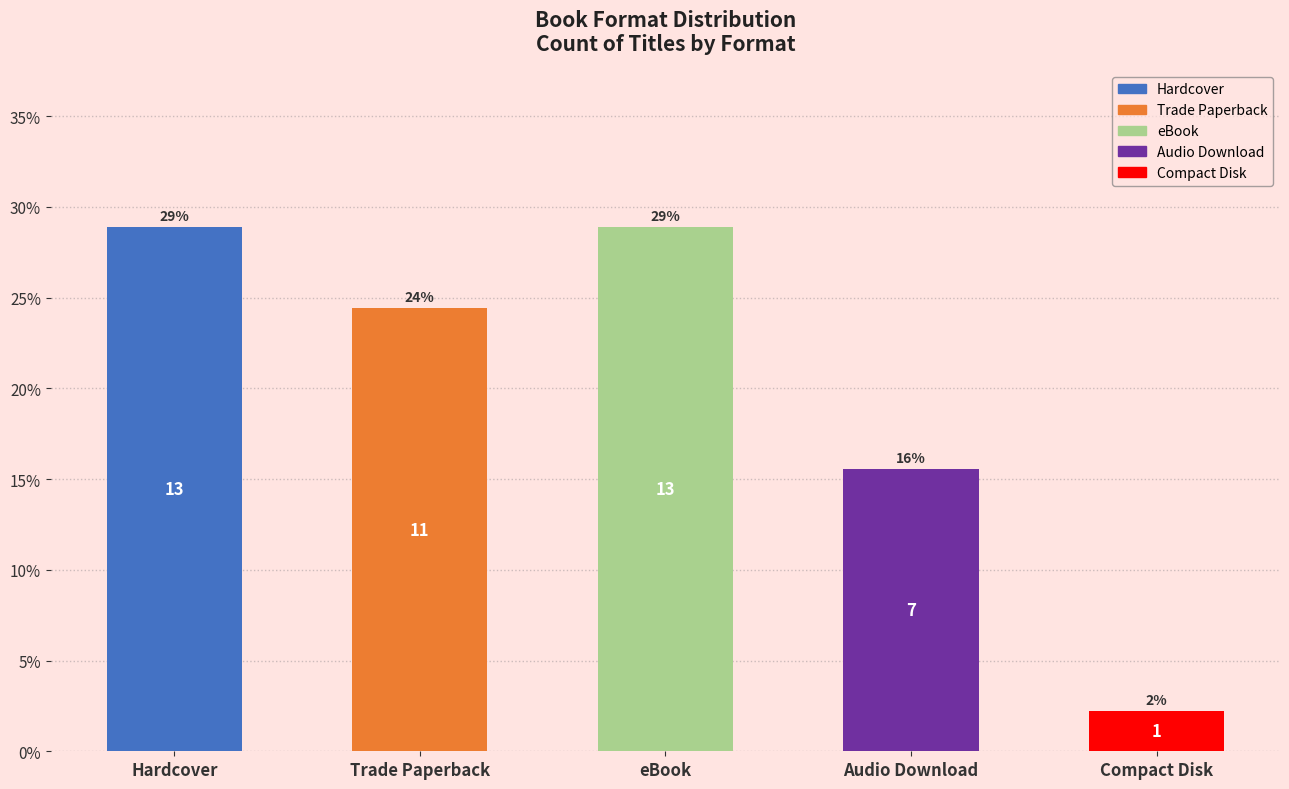

Are the bars horizontal?

No